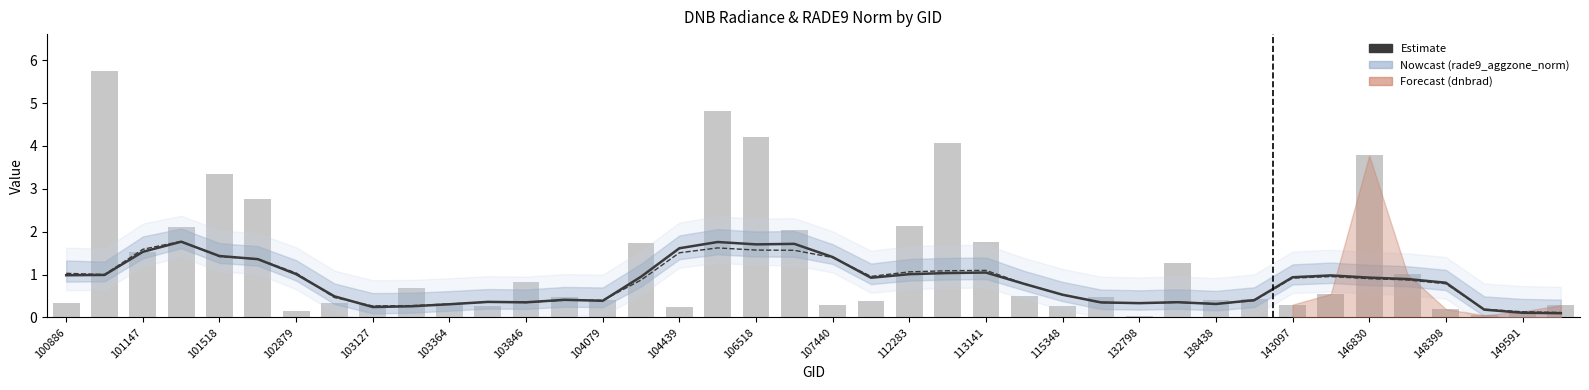

Reading left to right, transcribe all the data shown in this chart.

rade9_mult_nadir_norm: 1.0	1.0	1.5	1.8	1.4	1.4	1.0	0.5	0.2	0.3	0.3	0.4	0.4	0.4	0.4	0.9	1.6	1.8	1.7	1.7	1.4	0.9	1.0	1.0	1.0	0.8	0.5	0.3	0.3	0.4	0.3	0.4	0.9	1.0	0.9	0.9	0.8	0.2	0.1	0.1
dnbrad: 0.3	5.7	1.5	2.1	3.3	2.8	0.1	0.3	0.3	0.7	0.3	0.3	0.8	0.5	0.4	1.7	0.2	4.8	4.2	2.0	0.3	0.4	2.1	4.1	1.8	0.5	0.3	0.5	0.0	1.3	0.4	0.4	0.3	0.5	3.8	1.0	0.2	0.1	0.1	0.3